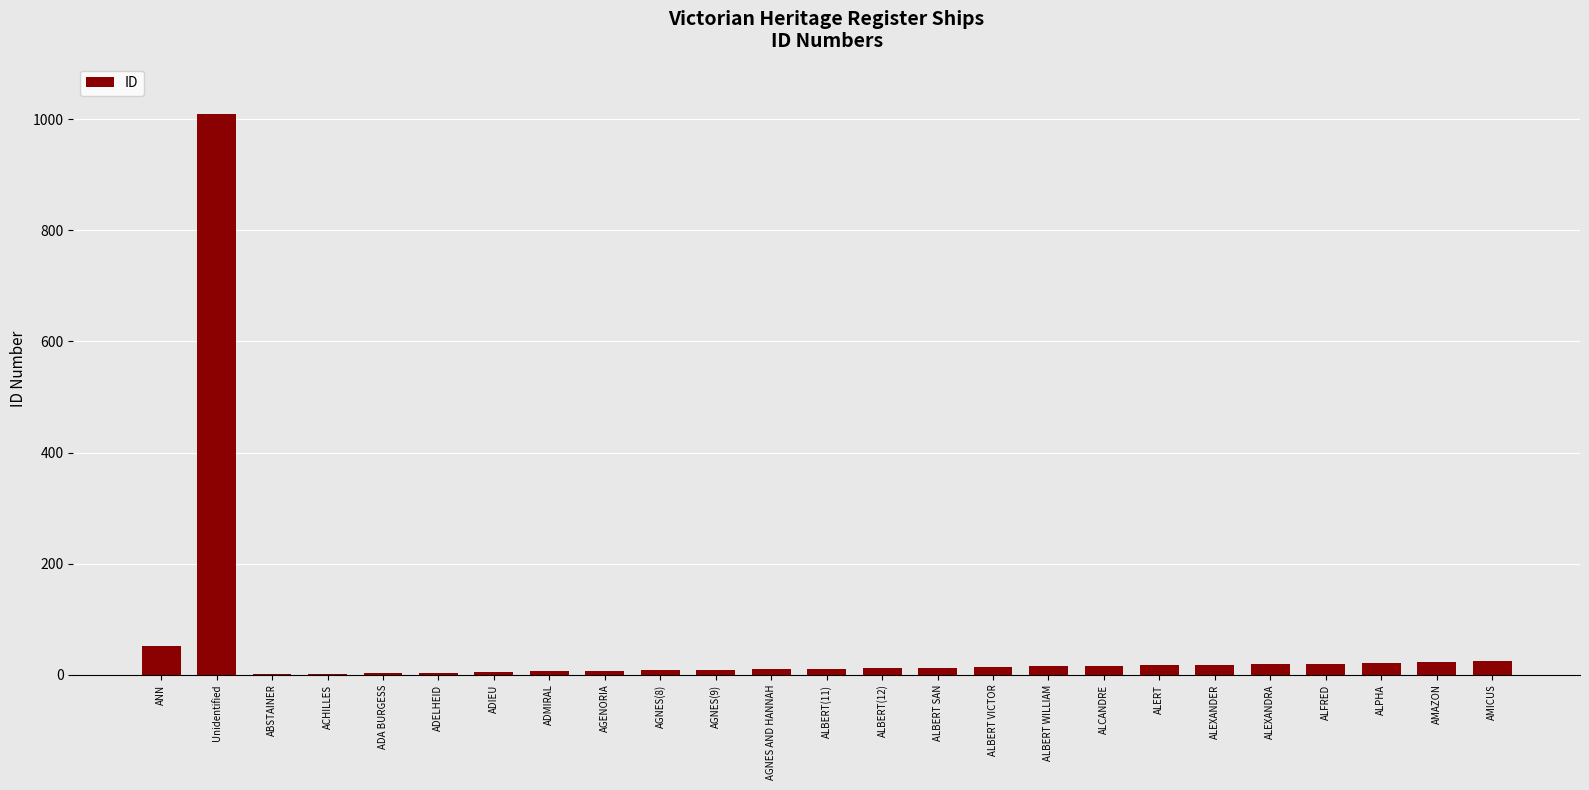

Where is the data nearest to the value 505?

ANN